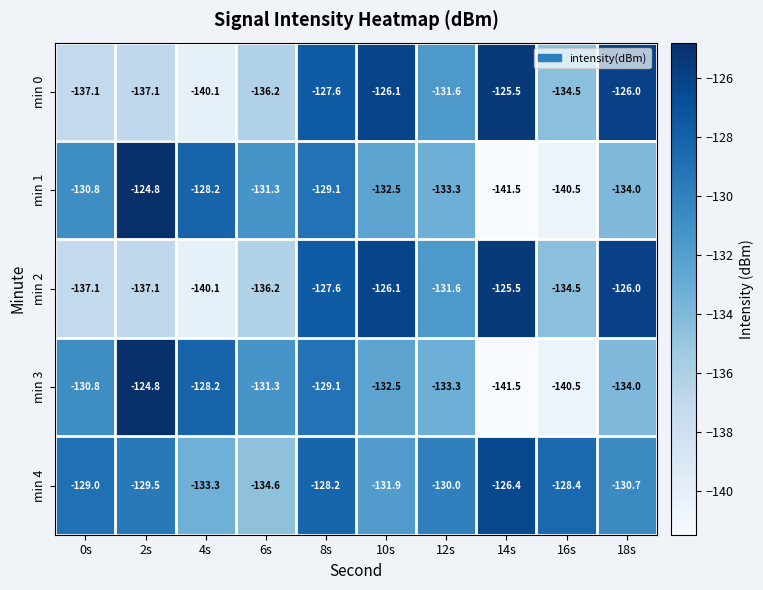

At which category is the sum across all series the highest?

8s